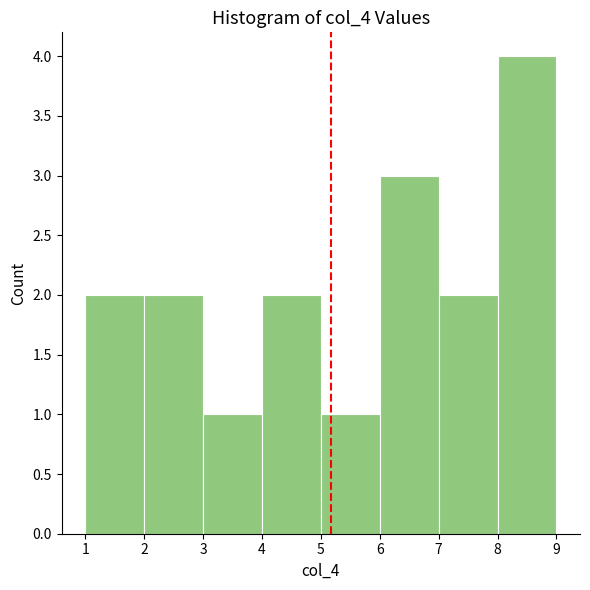

How tall is the bar that spans 1 to 2 on the x-axis? The values are not printed on the chart, so give them approximately, as read against the axis.

2